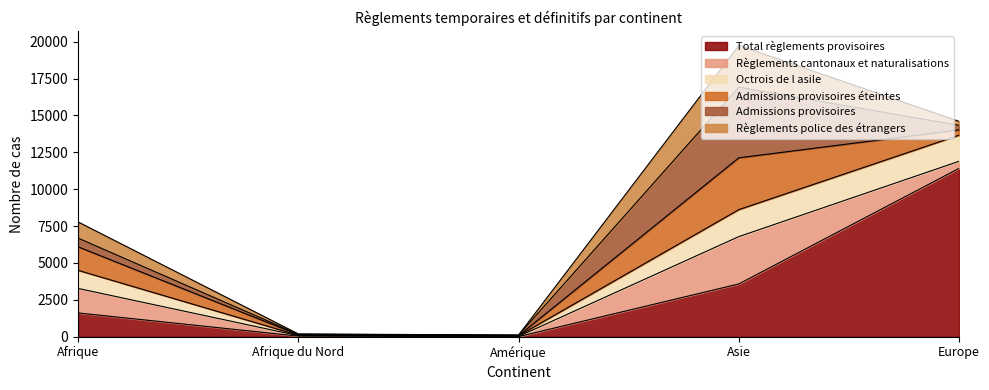

How many values in the Octrois de l asile series exceed 1225?

2